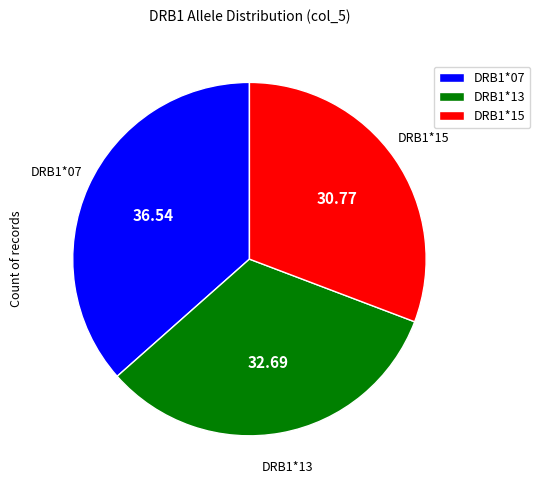

Does any single category account for the majority?

No